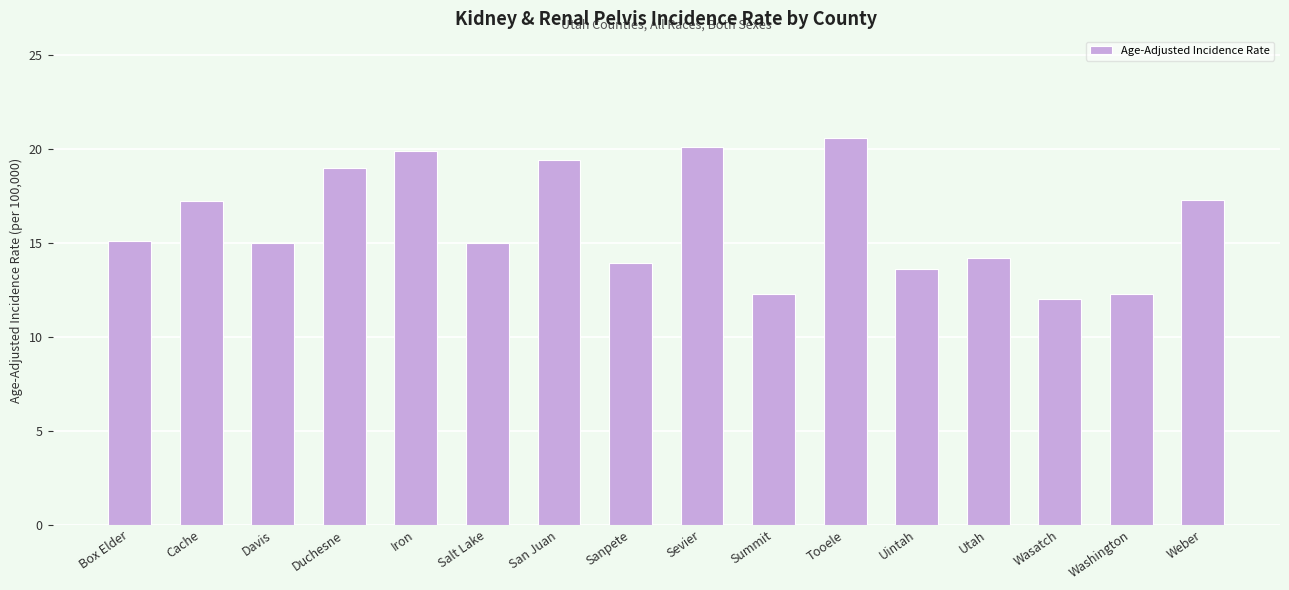

What is the smallest value displayed?

12.0